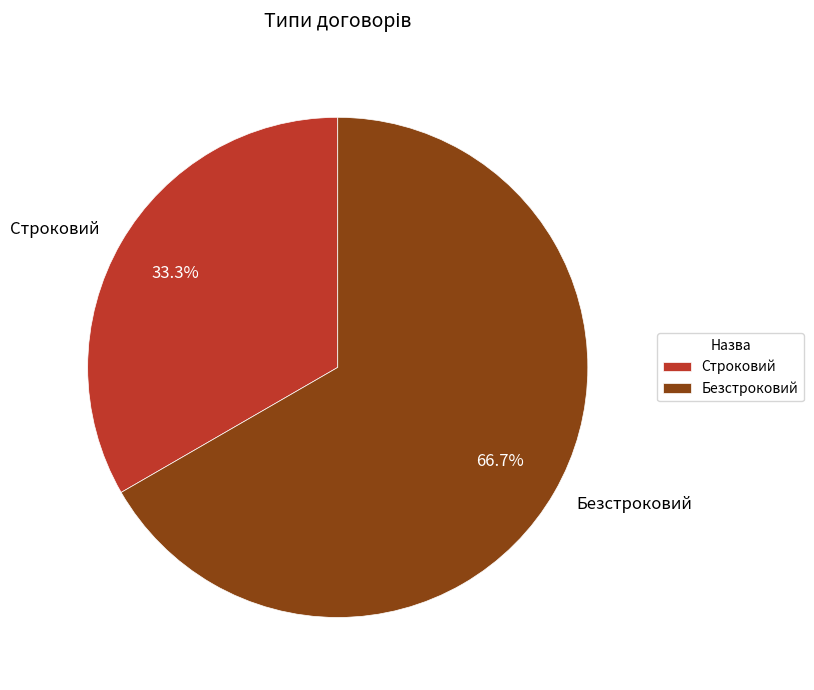

To the nearest percent, what is the average slice percentage?

50%